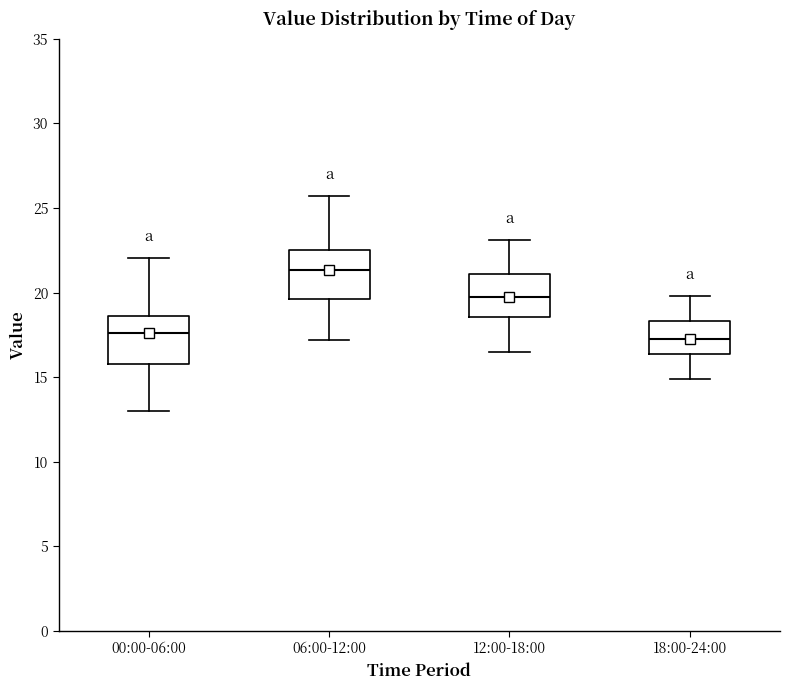

Which box's median line is the highest?

06:00-12:00